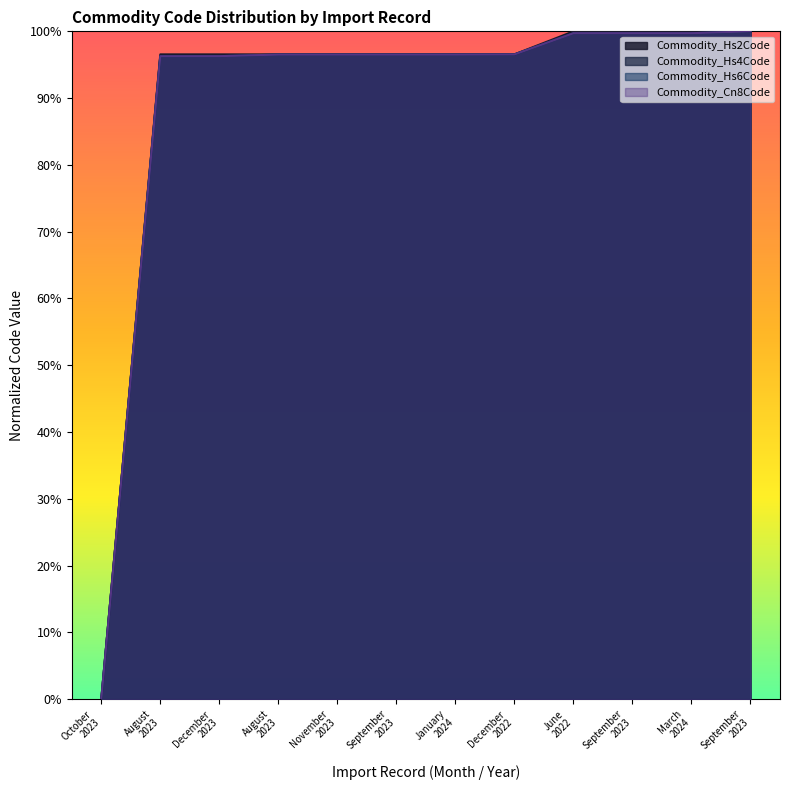

What is the difference between the Commodity_Hs2Code values at August 2023 and September 2023?

3.4